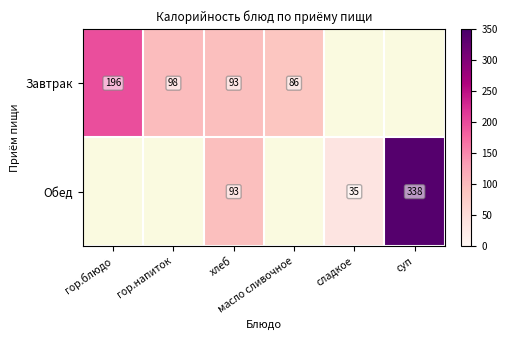

Which label corresponds to the smallest value in the chart?

сладкое